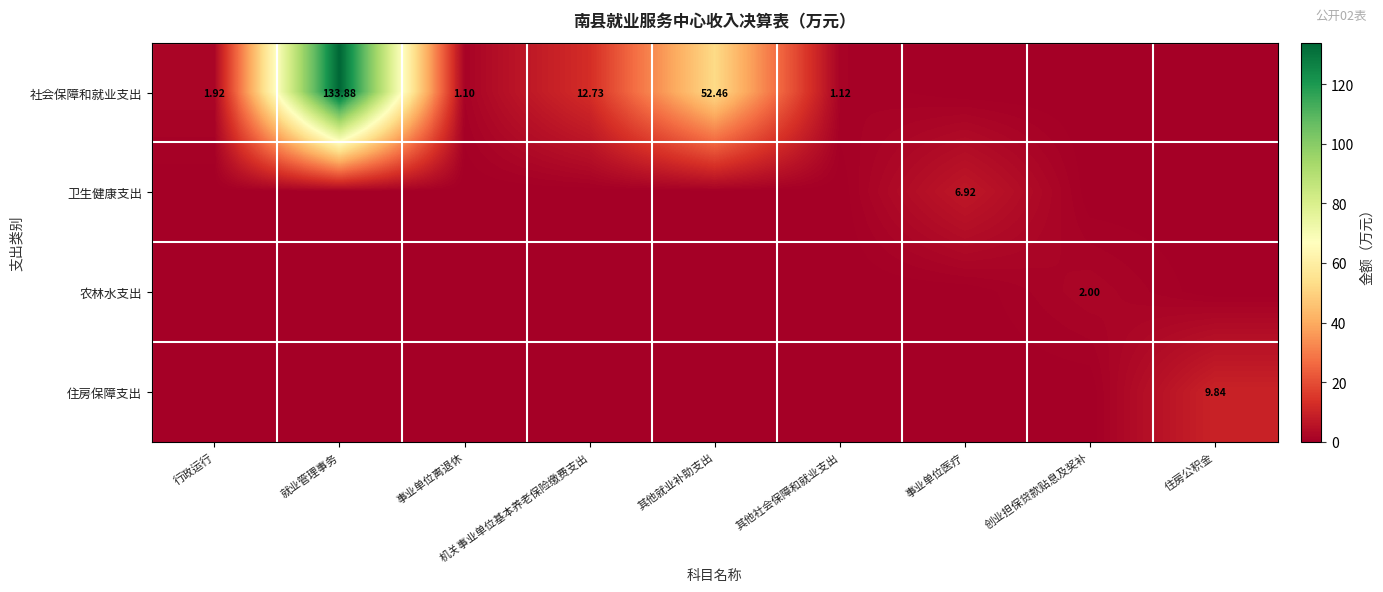

What is the difference between the 社会保障和就业支出 values at 事业单位离退休 and 就业管理事务?

132.8